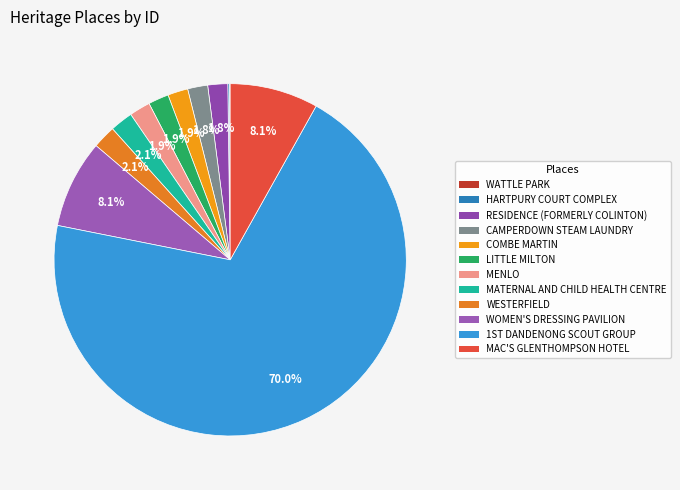

Approximately how many times larger is the value at MAC'S GLENTHOMPSON HOTEL compared to COMBE MARTIN?

4.4